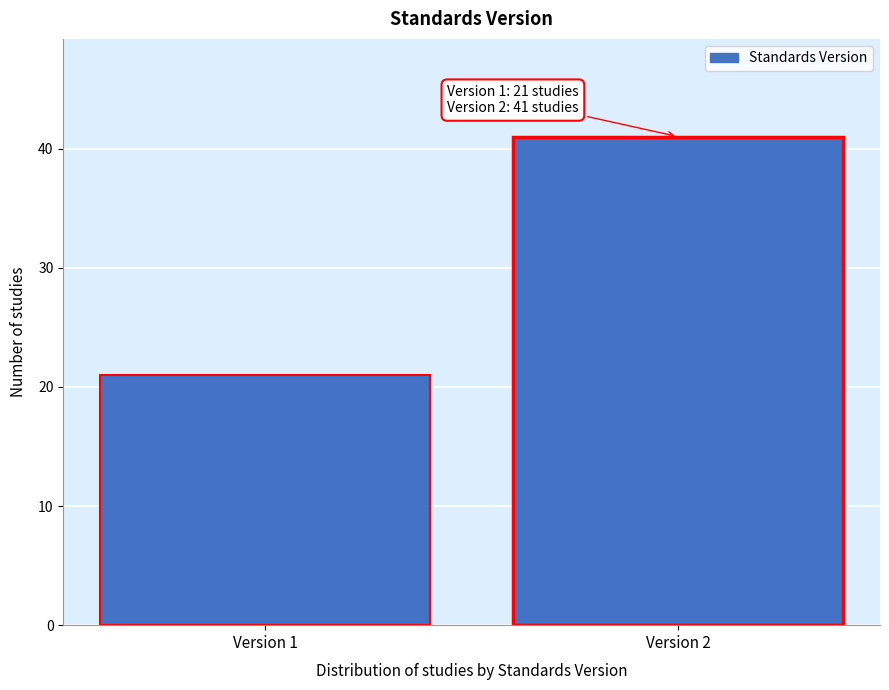

Reading right to left, transcribe all the data shown in this chart.

41	21